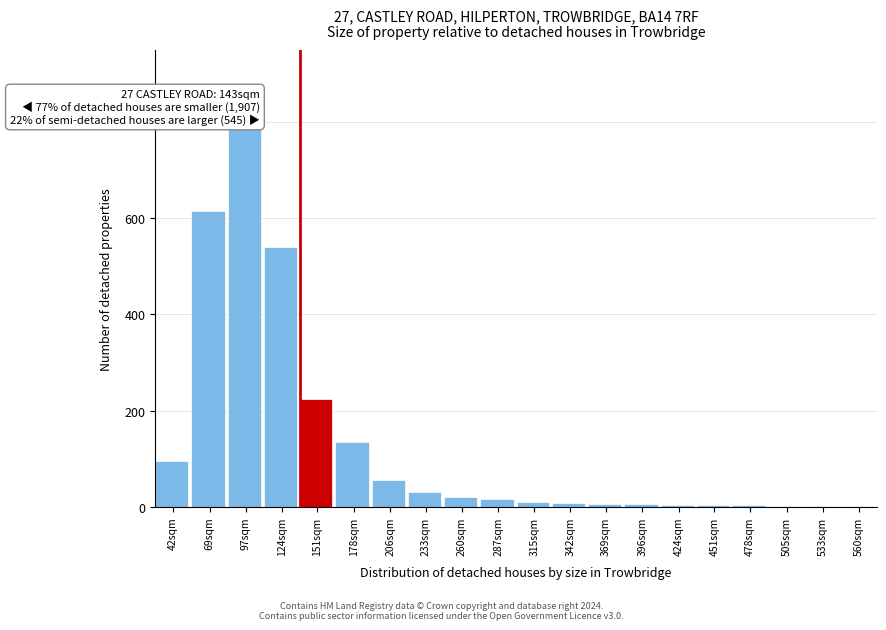

The value at 97sqm is 790. True or false?

True